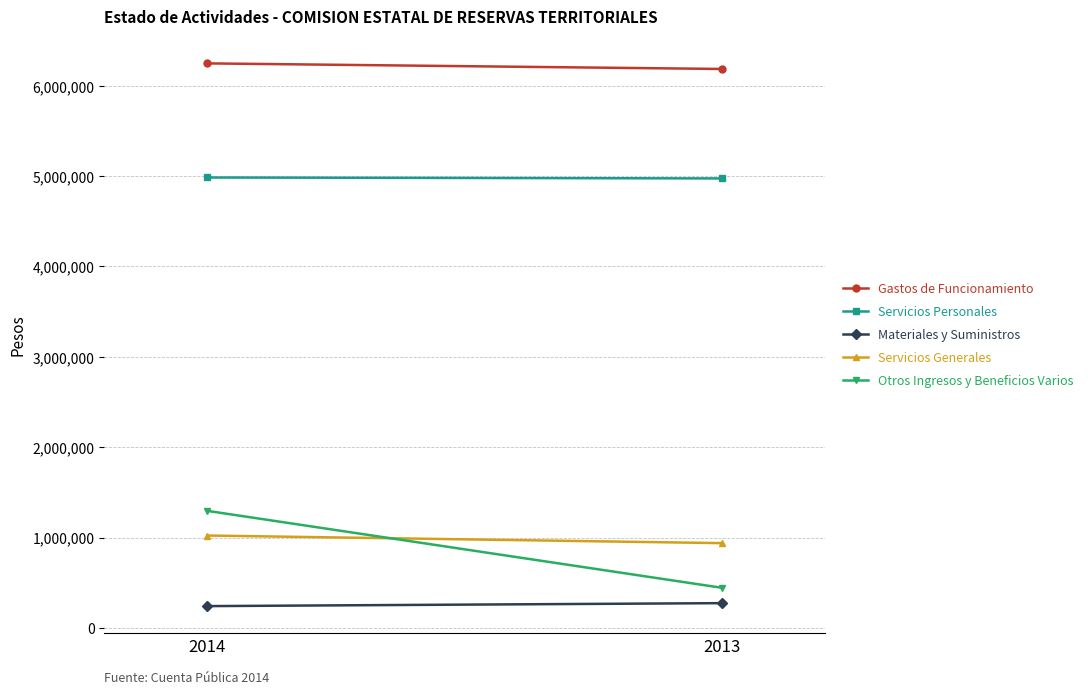

What is the sum of the Servicios Generales values at 2014 and 2013?

1959564